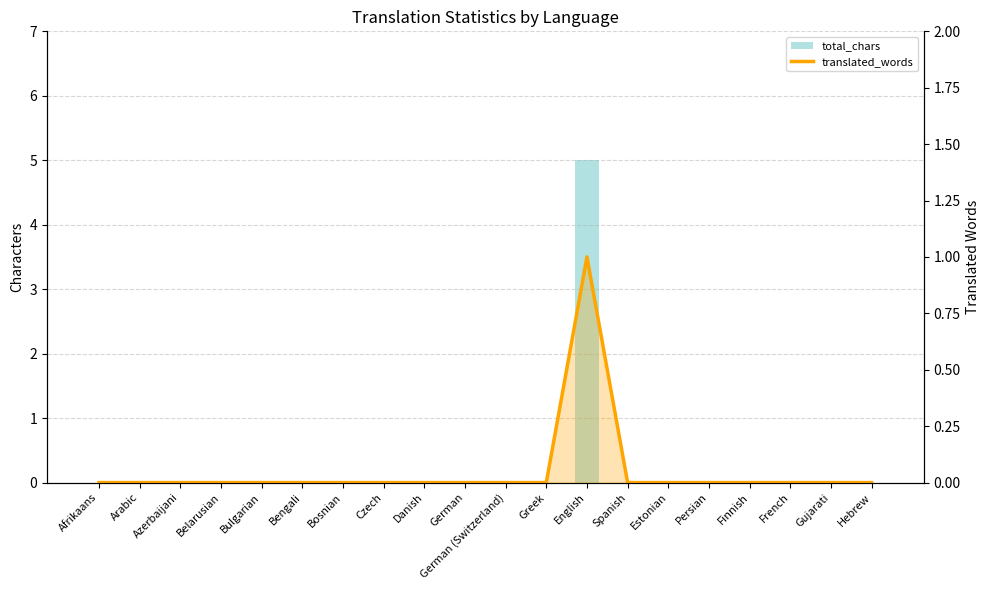

Does the chart contain stacked bars?

No